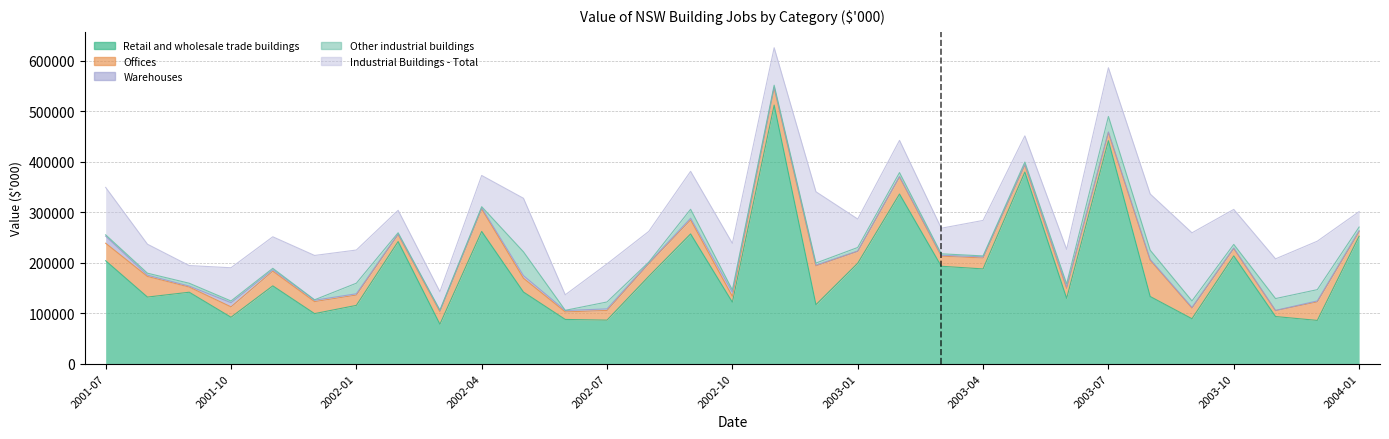

In Other industrial buildings, how many points are lower than both neighbors (excluding endpoints)?

7